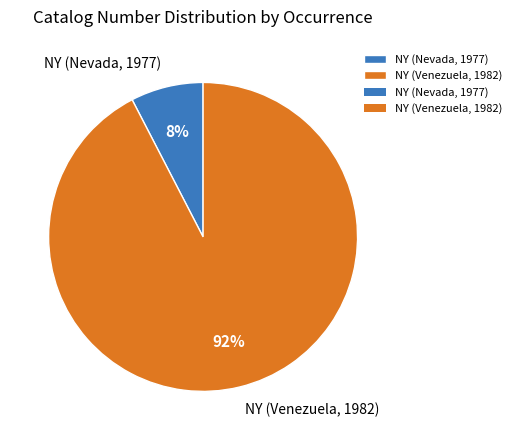

Which category accounts for the majority?

NY (Venezuela, 1982)